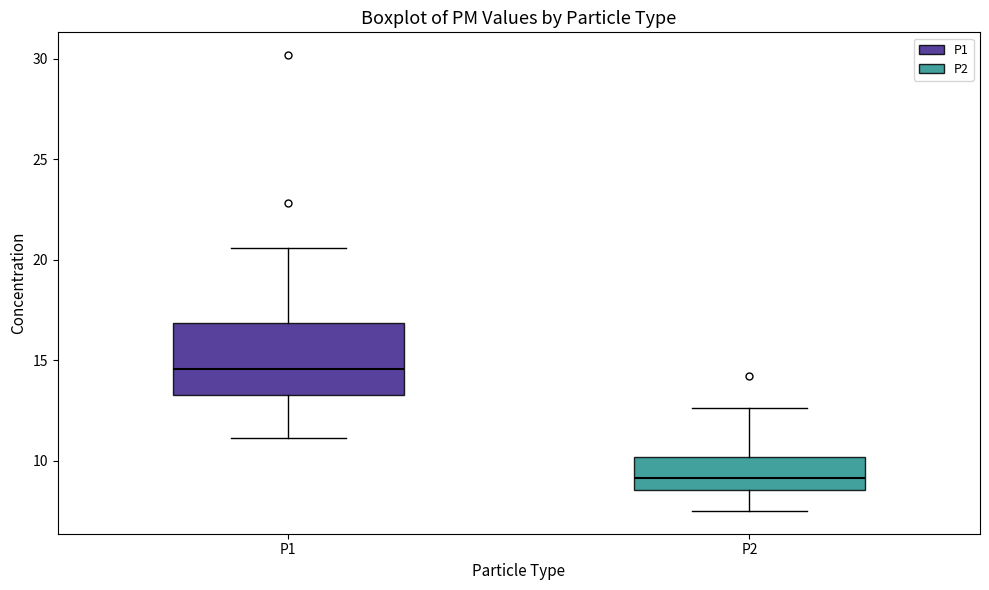

Where does the lower whisker of the box for P2 end on the y-axis? The values are not printed on the chart, so give them approximately, as read against the axis.

7.5